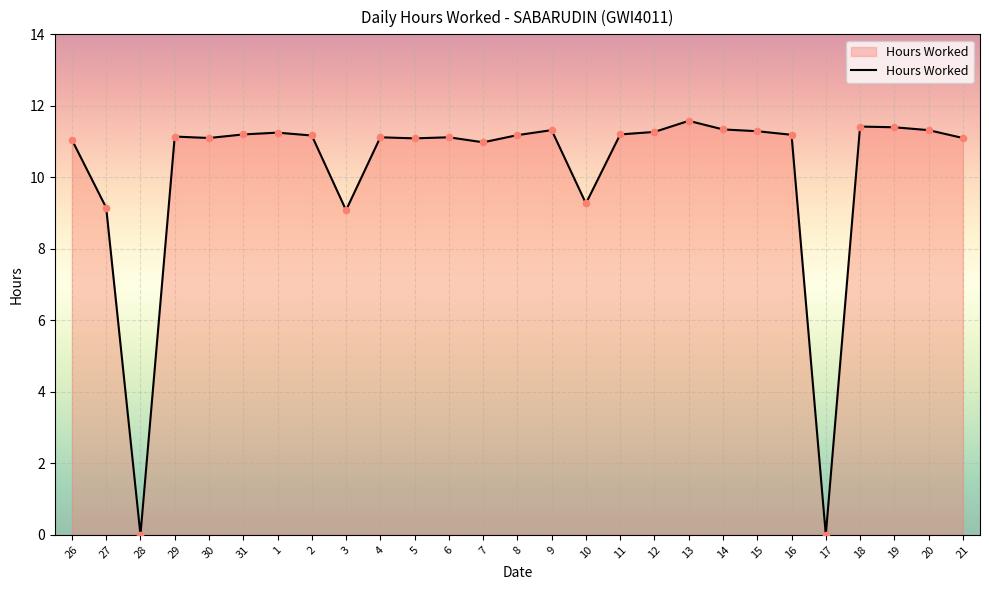

Which has a higher value, 26 or 11?

11